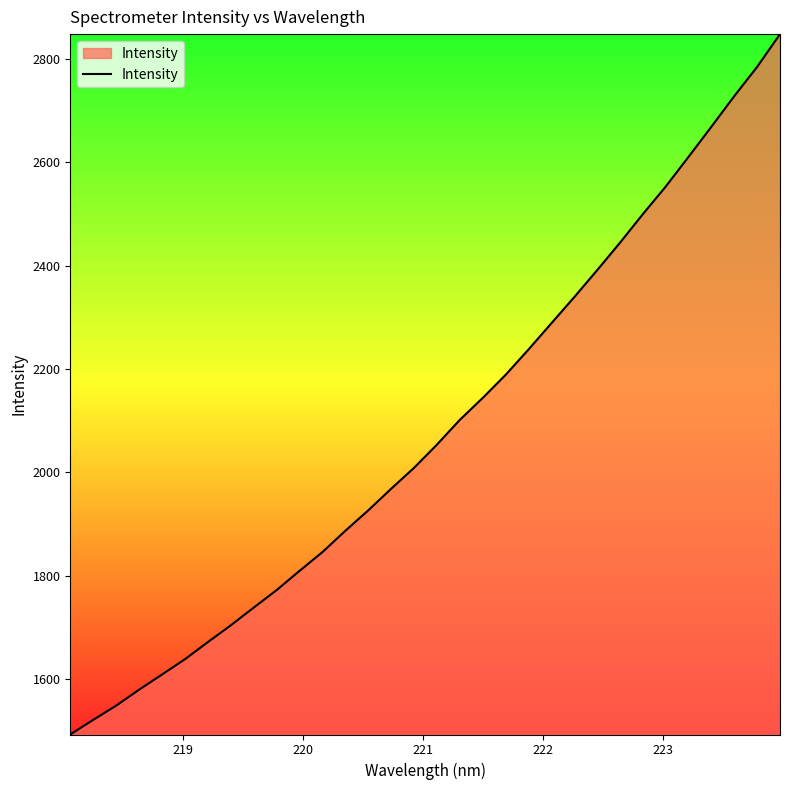

What is the greatest value displayed?

2848.2